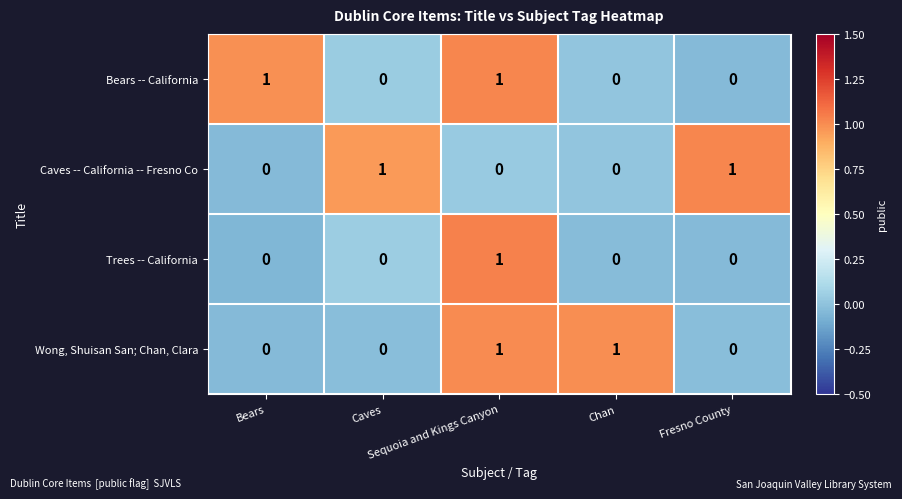

Which category has the highest value across all series?

Sequoia and Kings Canyon